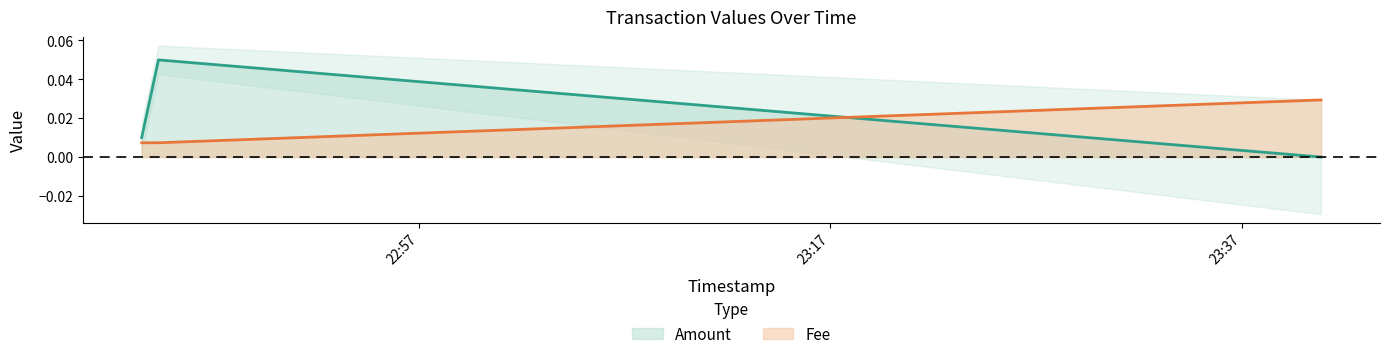

Which series has the widest spread of values?

Amount